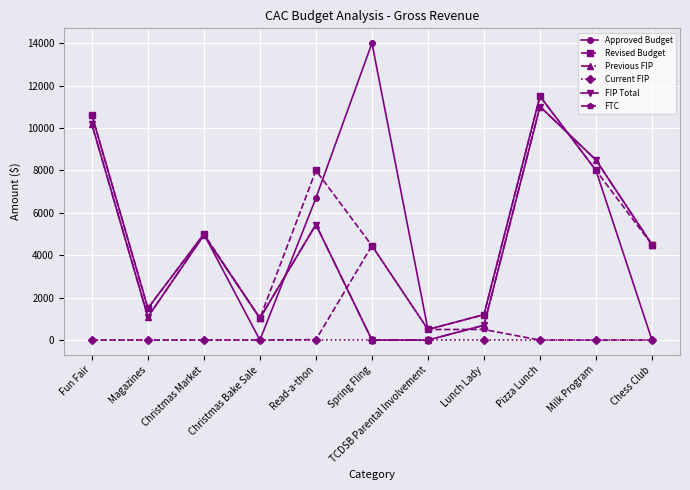

Is this an area chart (filled region under the line)?

No